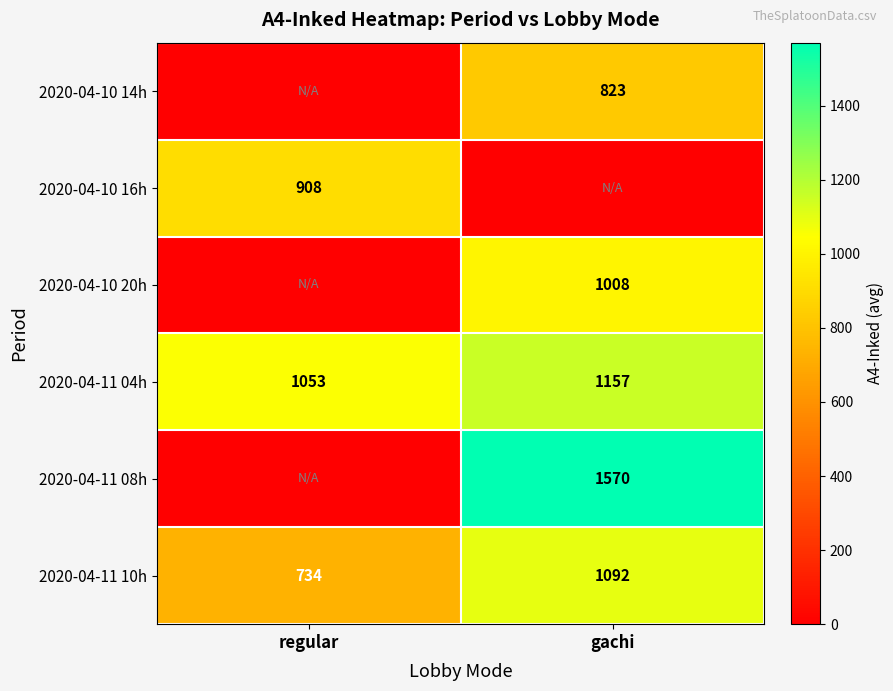

What is the sum of all 2020-04-11 04h values?

2210